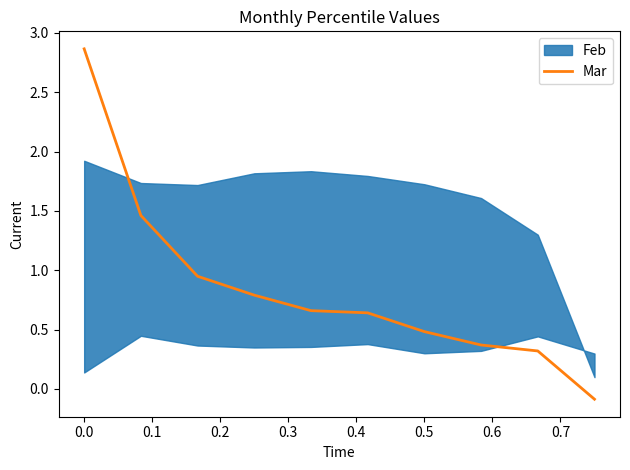

How many lines are shown in the chart?

1